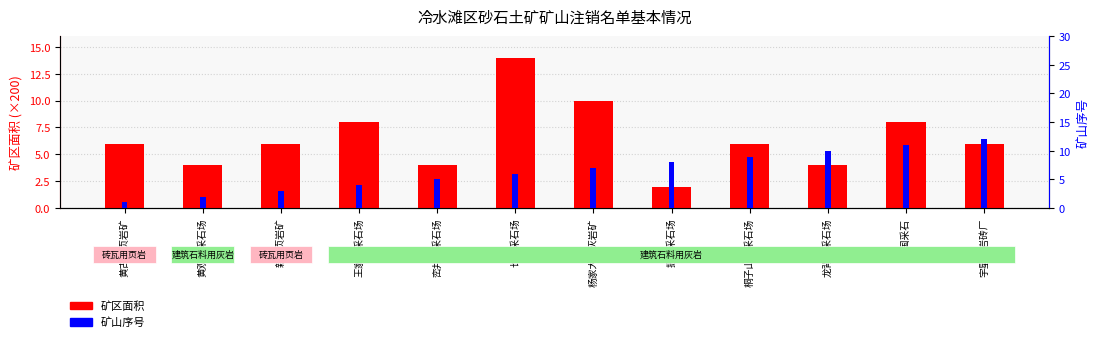

What is the difference between the highest and lowest values at 杨家大岭灰岩矿?

3.0